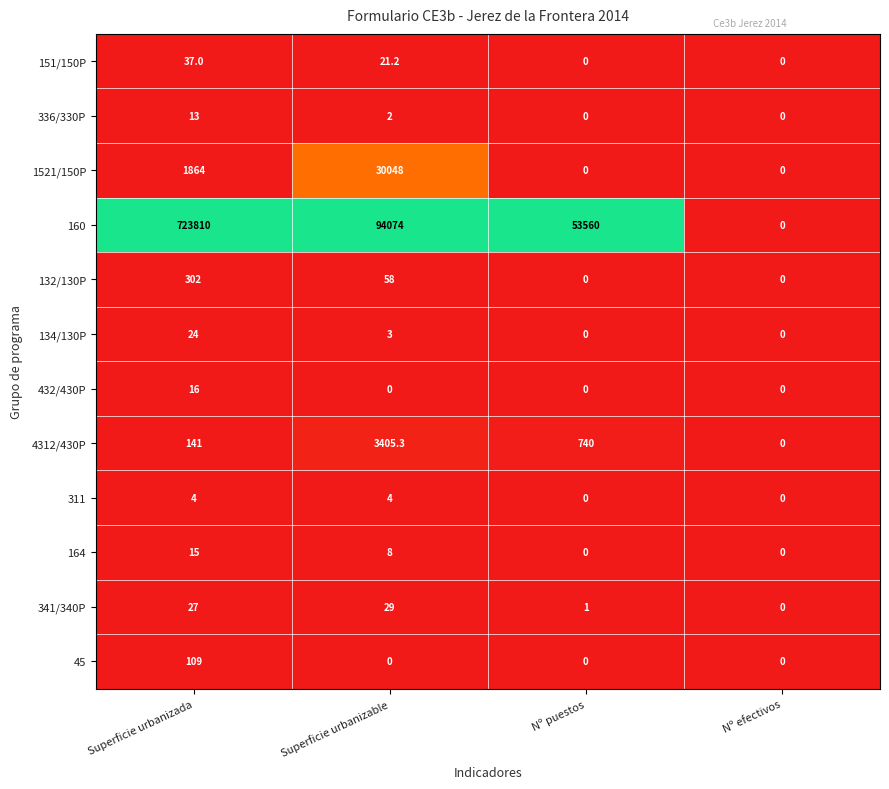

Count the 336/330P values in the range 0 to 13.

4